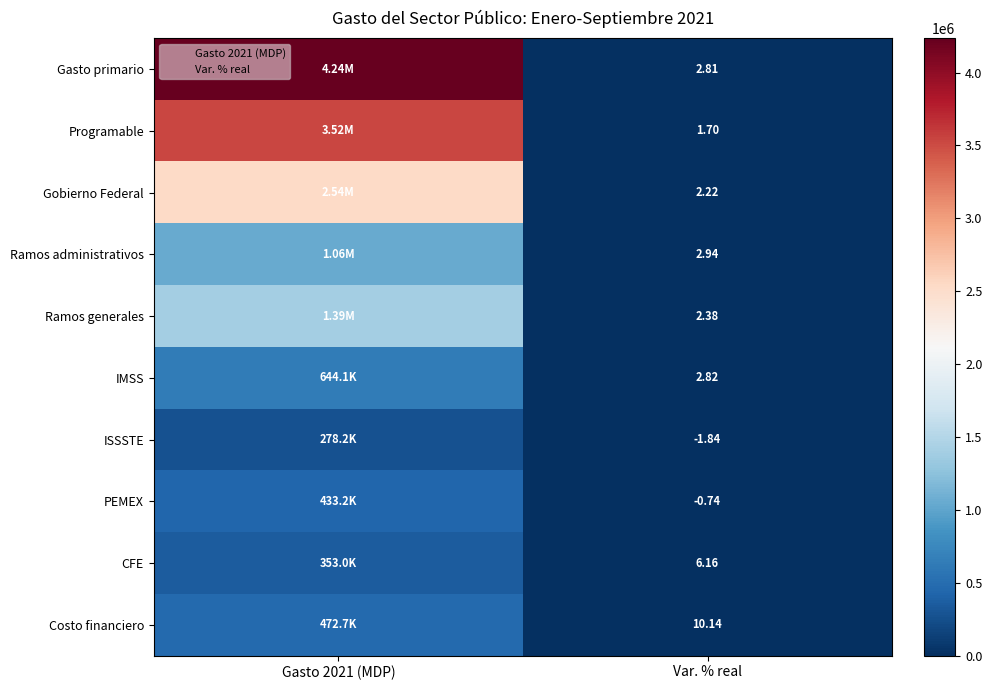

Is it true that Gobierno Federal equals 2.2 at Var. % real?

True